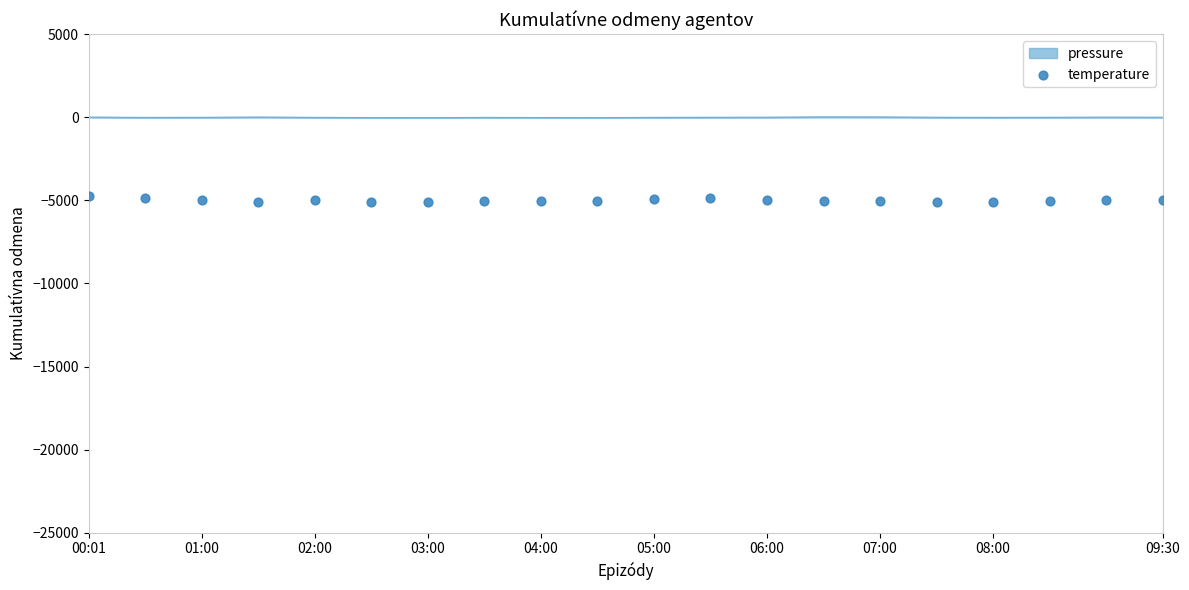

Which has a higher value, 16 or 18?

18